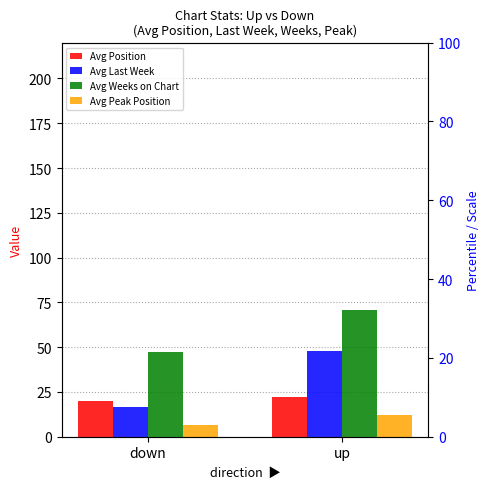

What is the label of the 1st bar from the right?

up